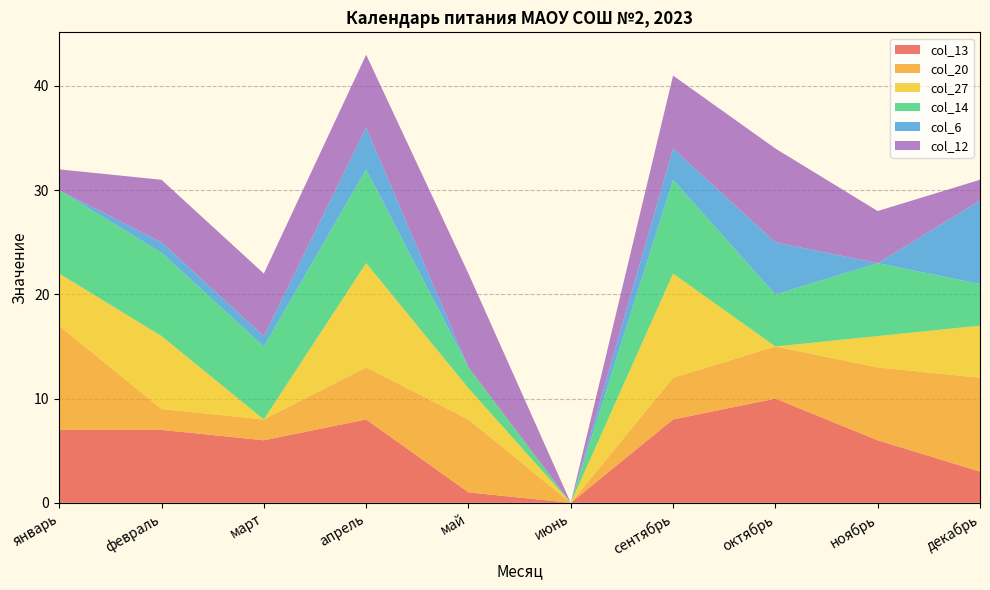

Reading left to right, transcribe all the data shown in this chart.

col_13: январь=7	февраль=7	март=6	апрель=8	май=1	июнь=0	сентябрь=8	октябрь=10	ноябрь=6	декабрь=3
col_20: январь=10	февраль=2	март=2	апрель=5	май=7	июнь=0	сентябрь=4	октябрь=5	ноябрь=7	декабрь=9
col_27: январь=5	февраль=7	март=0	апрель=10	май=3	июнь=0	сентябрь=10	октябрь=0	ноябрь=3	декабрь=5
col_14: январь=8	февраль=8	март=7	апрель=9	май=2	июнь=0	сентябрь=9	октябрь=5	ноябрь=7	декабрь=4
col_6: январь=0	февраль=1	март=1	апрель=4	май=0	июнь=0	сентябрь=3	октябрь=5	ноябрь=0	декабрь=8
col_12: январь=2	февраль=6	март=6	апрель=7	май=9	июнь=0	сентябрь=7	октябрь=9	ноябрь=5	декабрь=2